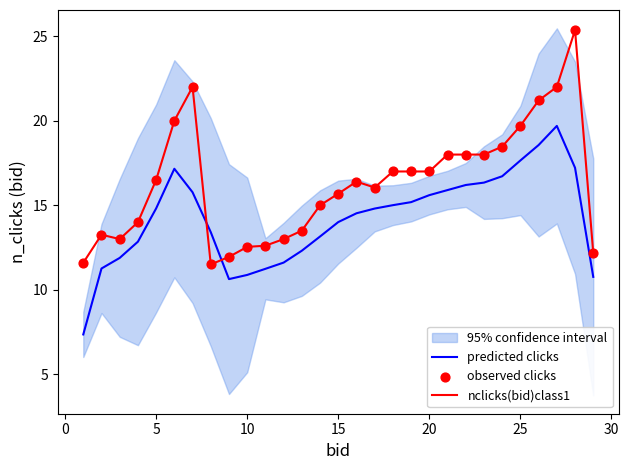

Is it true that nclicks(bid)class1 equals 6.5 at 10?

False